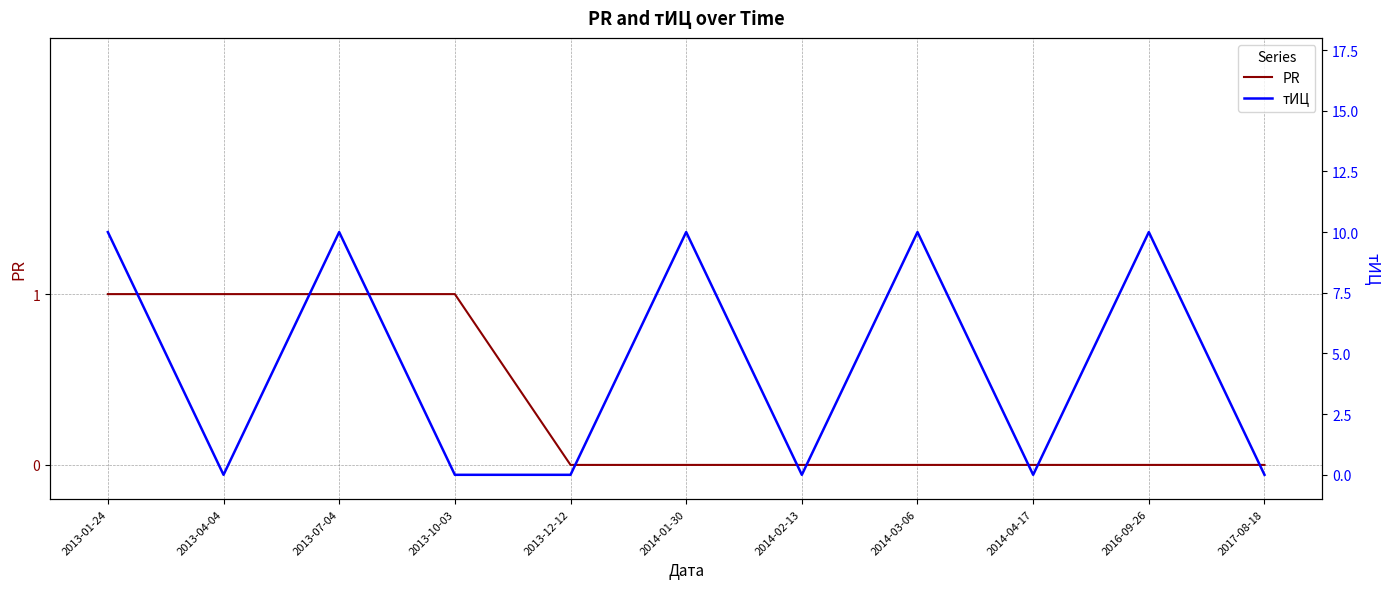

How many categories are shown in the chart?

11